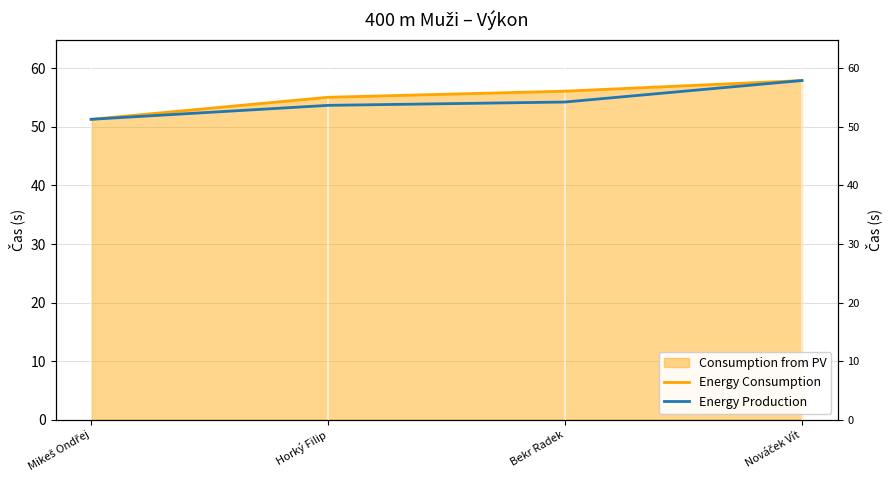

Which category has the highest value across all series?

Nováček Vít